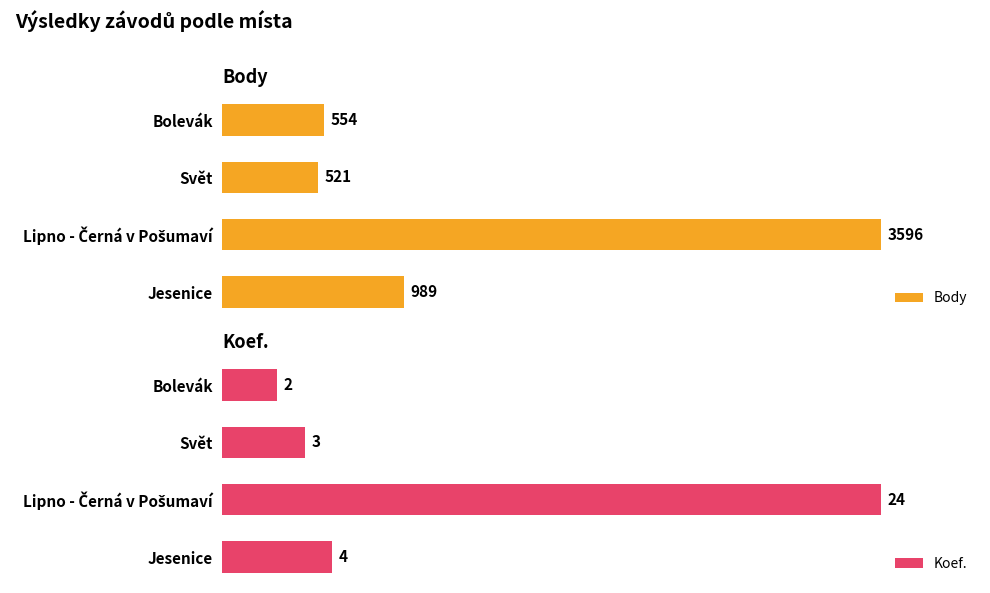

At which label is Body closest to 2058?

Jesenice